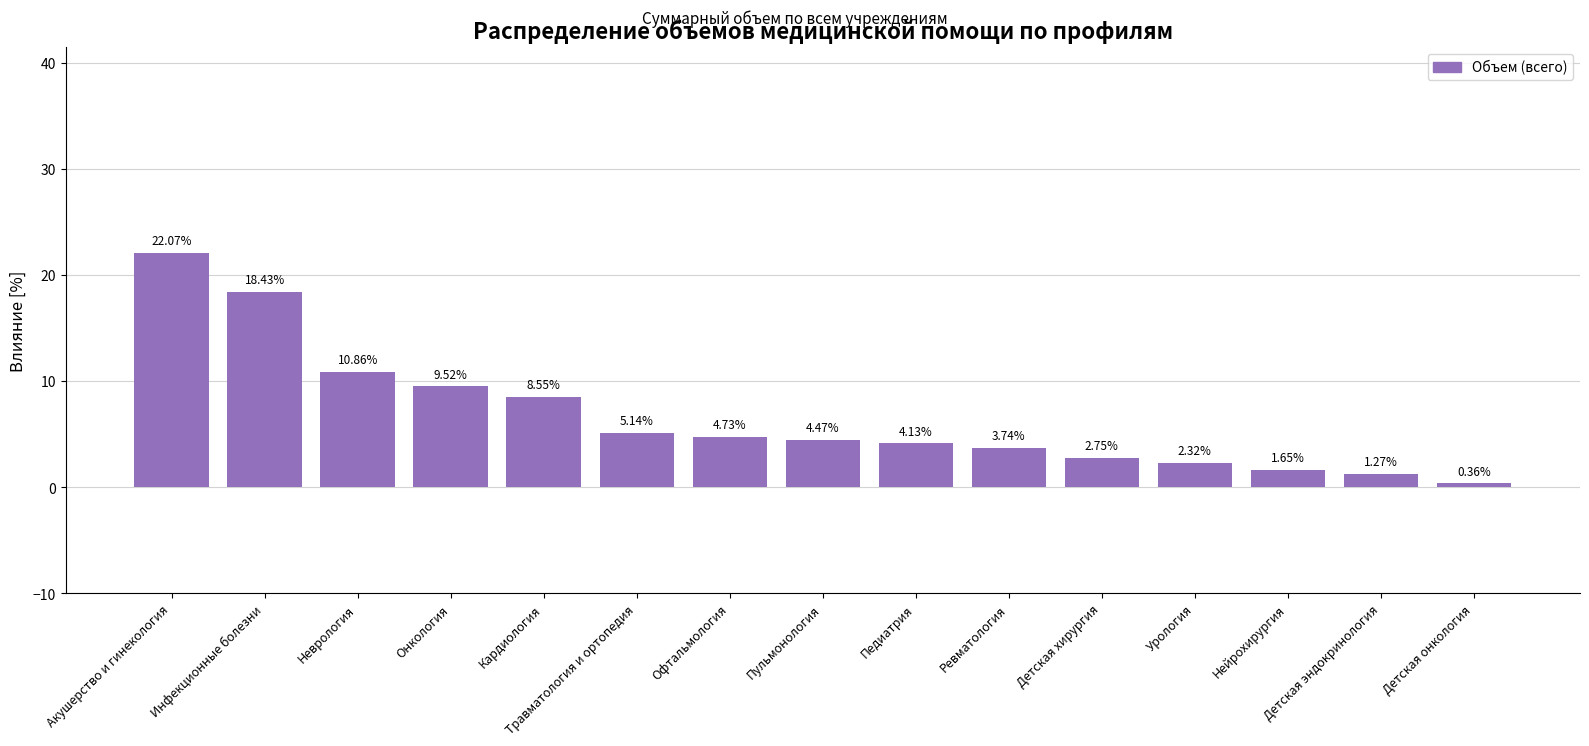

Which category has the lowest value across all series?

Детская онкология